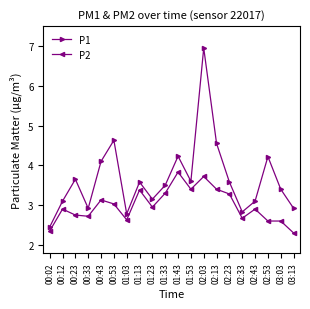

What is the sum of all P2 values?

59.8